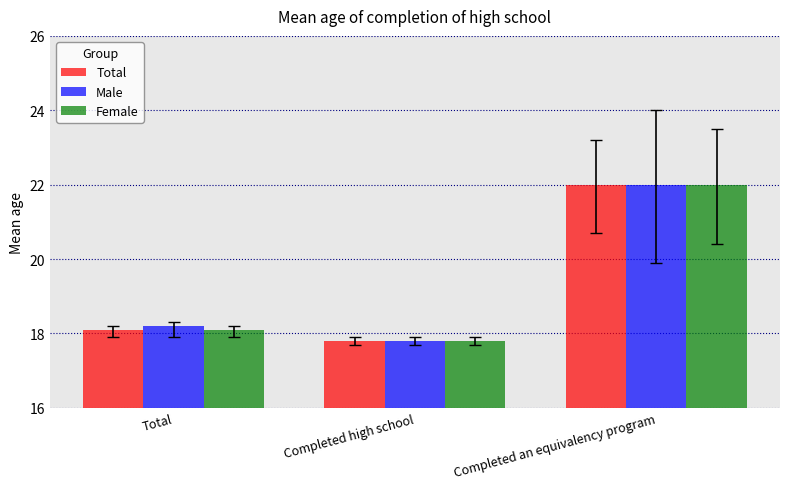

What is the total value across all series at Total?

54.4